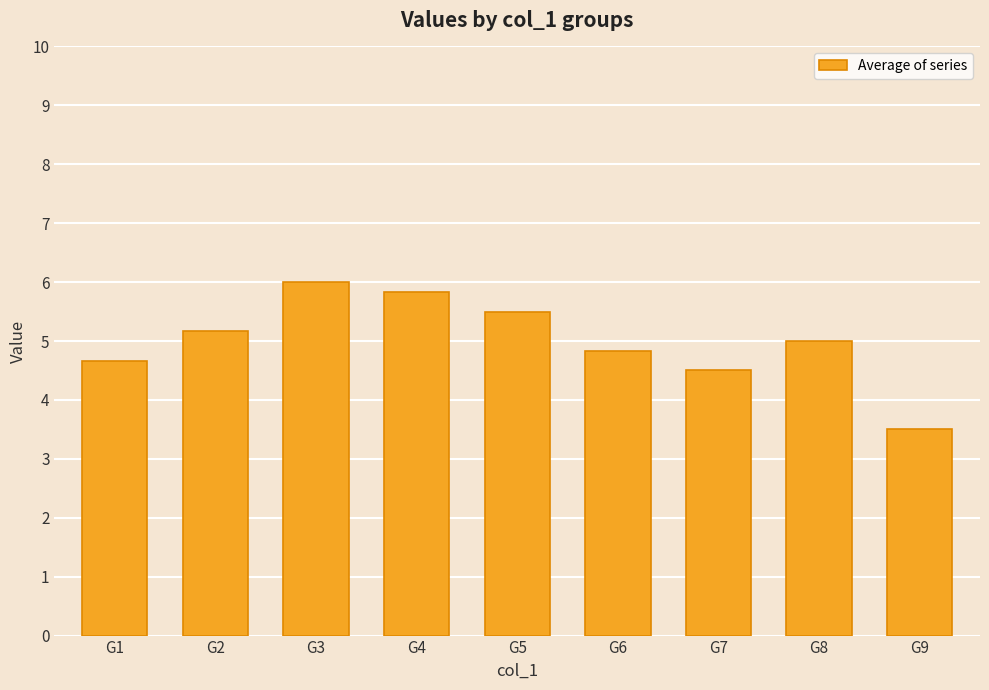

List the labels in order of value, smallest first.

G9, G7, G1, G6, G8, G2, G5, G4, G3